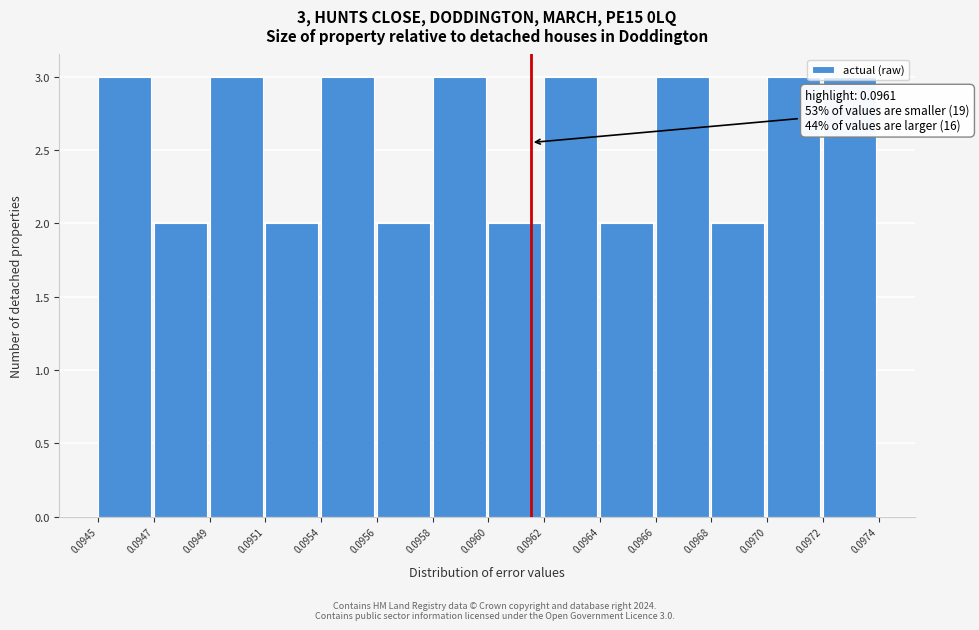

What is the greatest value displayed?

3